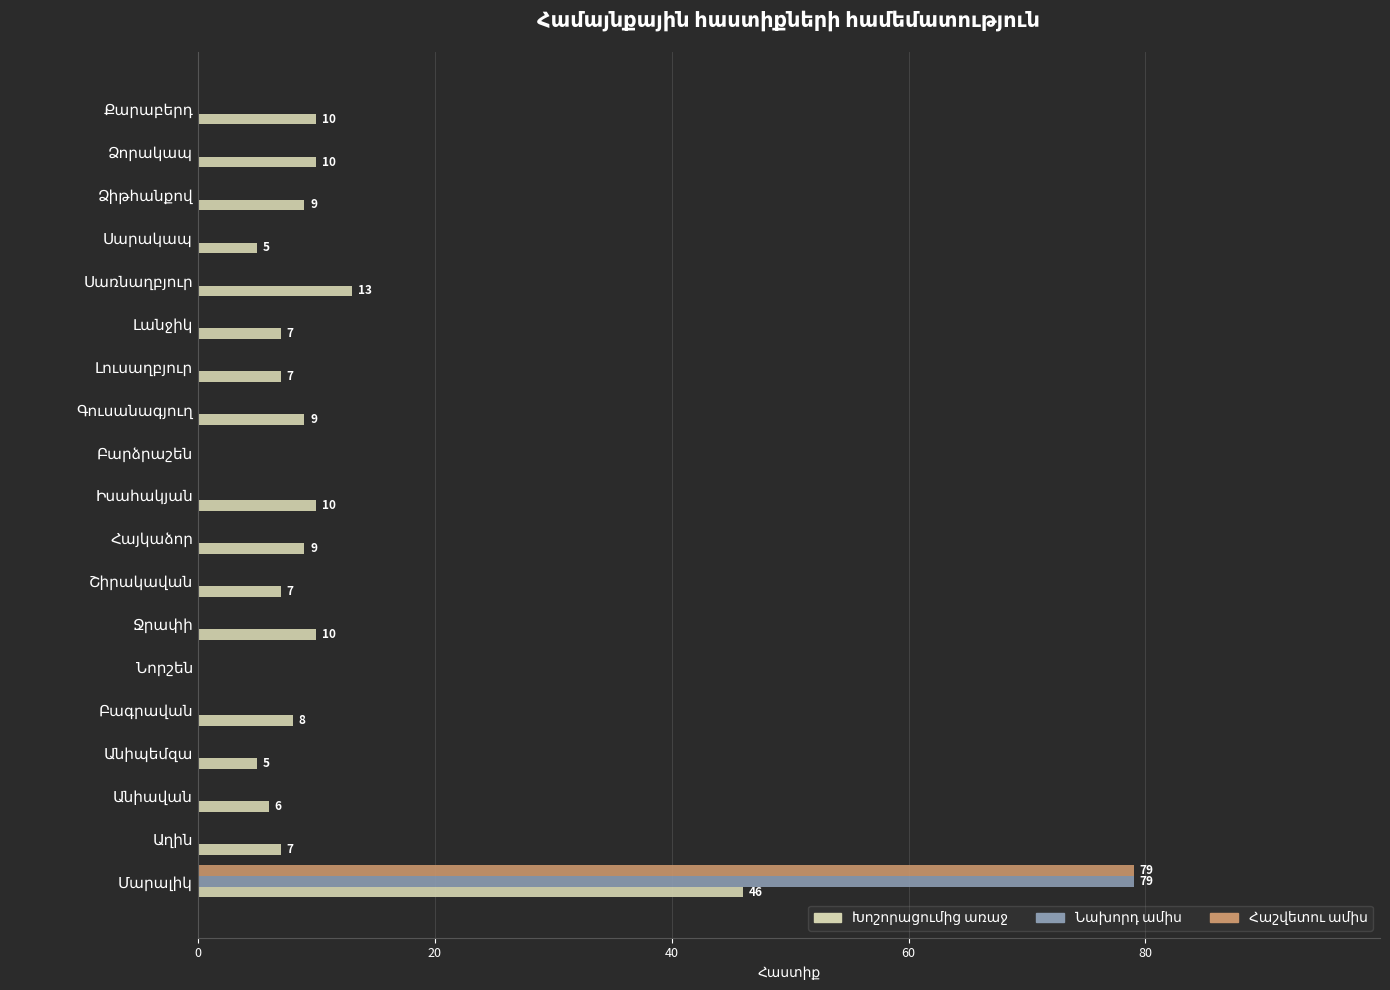

What is the greatest value displayed?

79